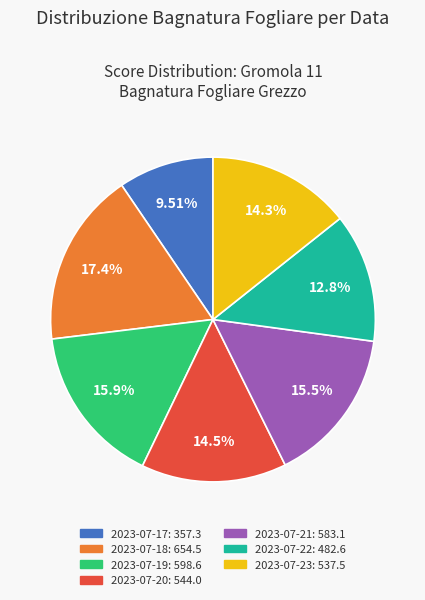

To the nearest percent, what percentage of the pie is 2023-07-23?

14%